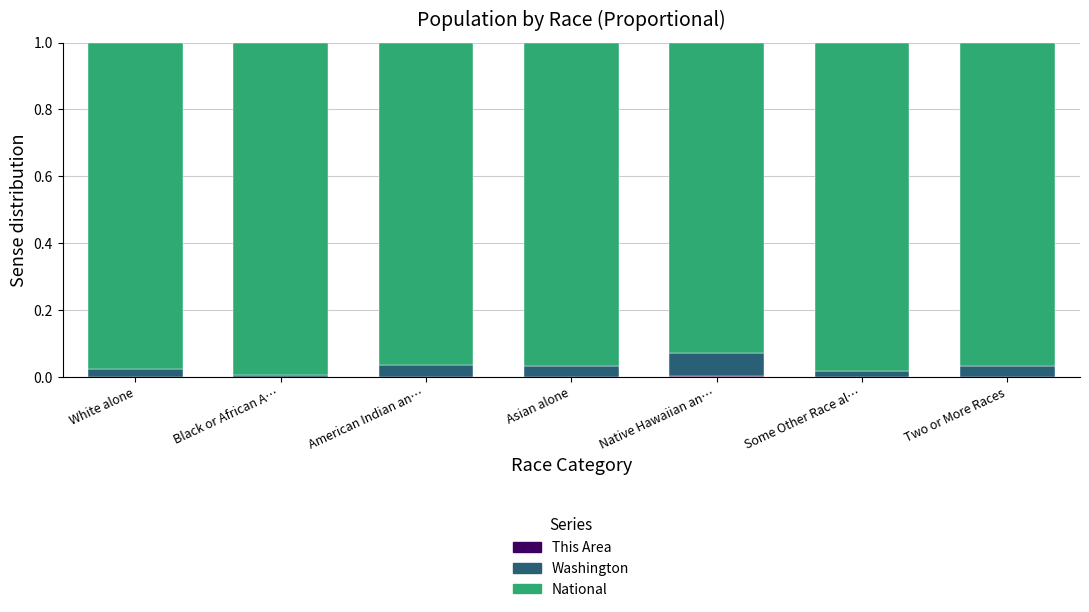

How many distinct data groups are displayed?

3